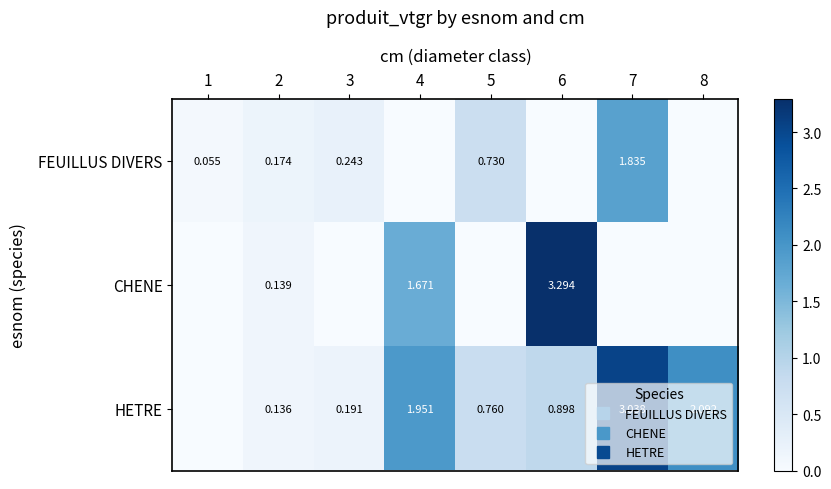

Which series has the largest total across all categories?

HETRE